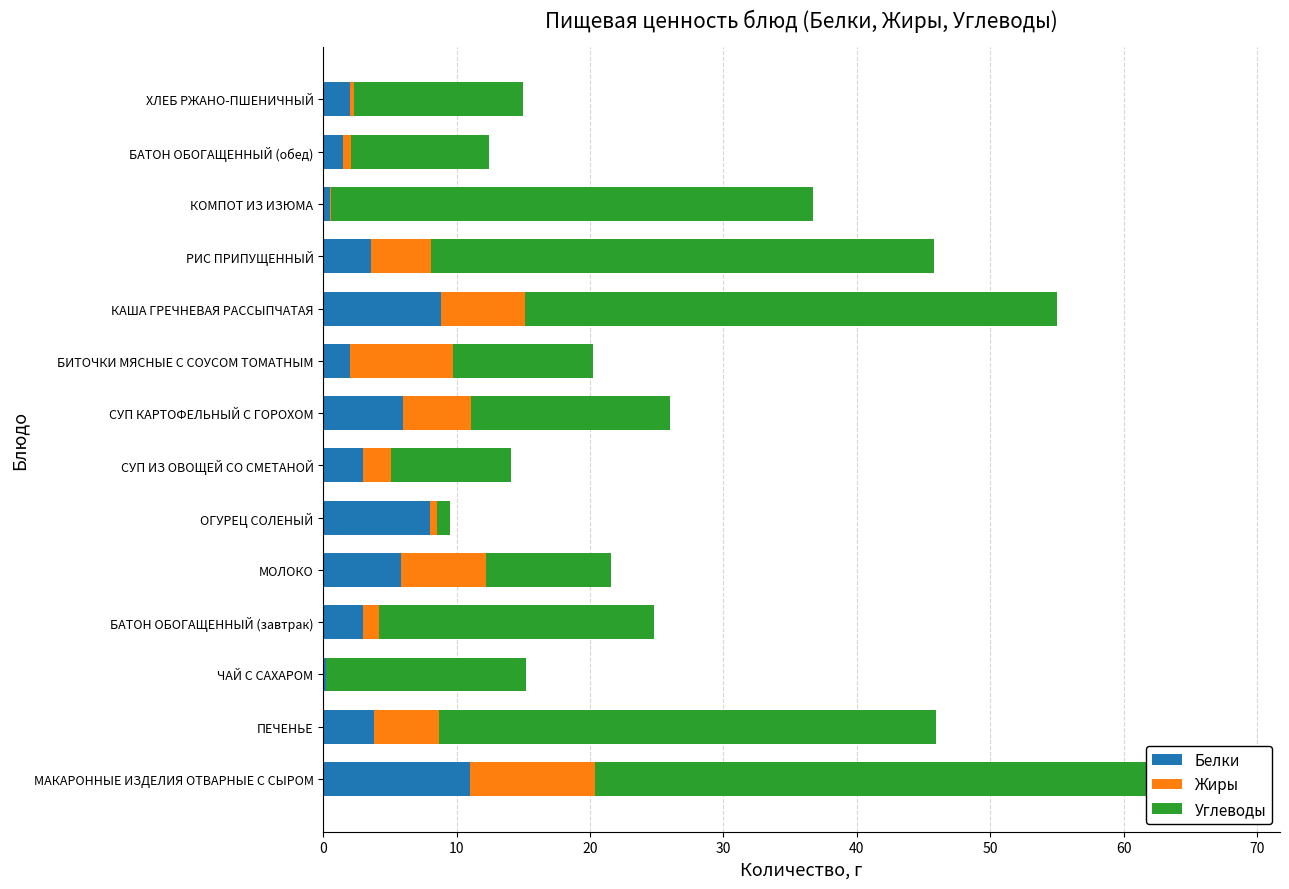

Reading right to left, transcribe all the data shown in this chart.

Белки: 2.0	1.5	0.5	3.6	8.8	2.0	6.0	3.0	8.0	5.8	3.0	0.2	3.8	11.0
Жиры: 0.3	0.6	0.1	4.5	6.3	7.7	5.1	2.1	0.5	6.4	1.2	0.0	4.9	9.4
Углеводы: 12.7	10.3	36.1	37.7	39.9	10.5	14.9	9.0	1.0	9.4	20.6	15.0	37.2	47.9